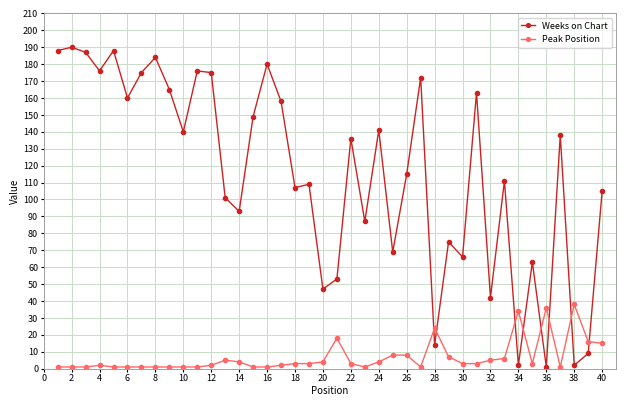

True or false: Weeks on Chart has more than 1 points higher than both neighbors.

True